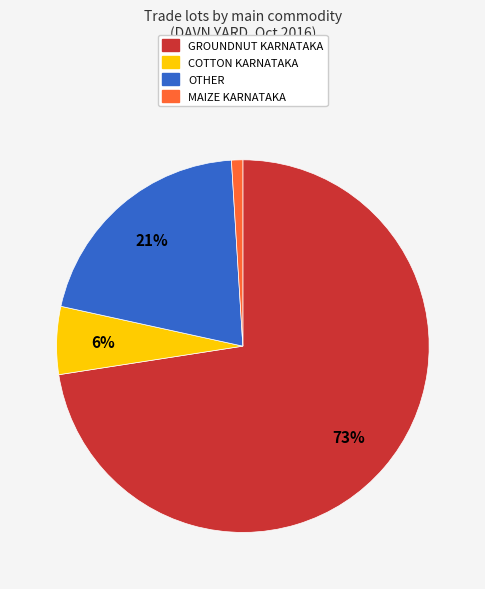

To the nearest percent, what is the average slice percentage?

25%